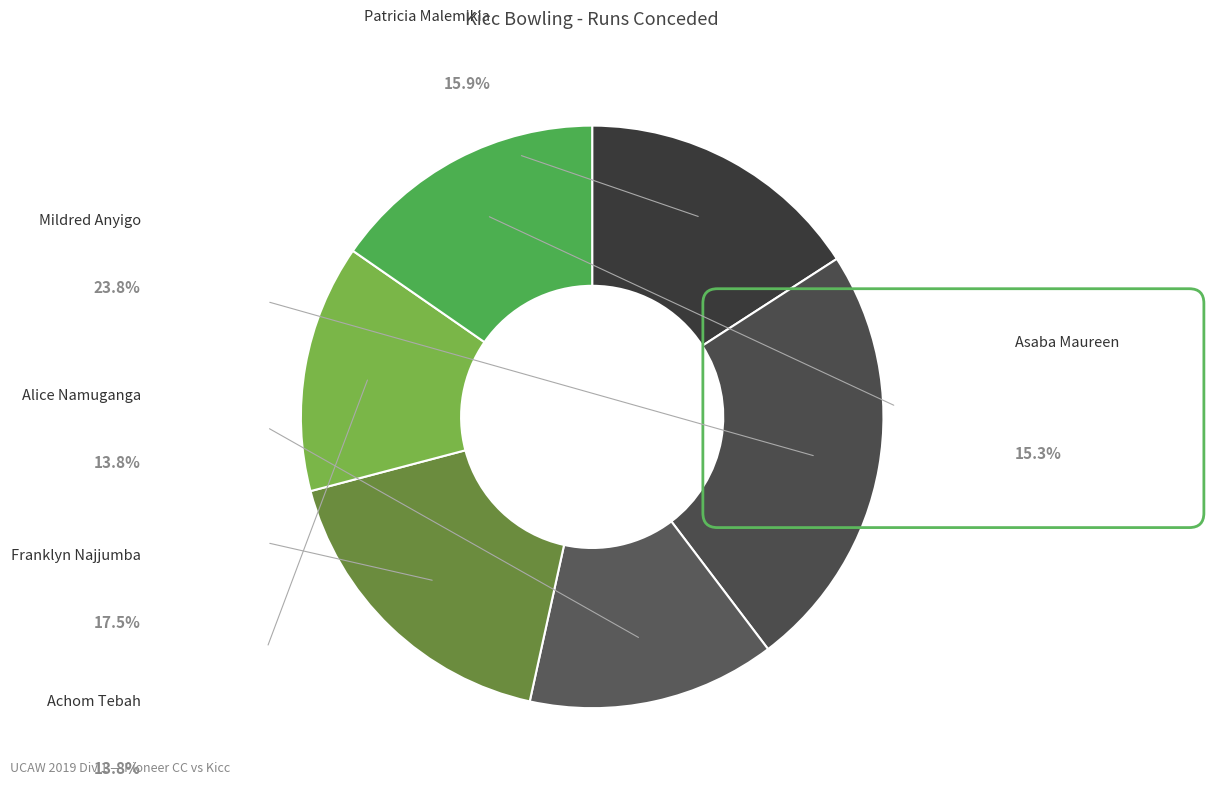

Is there any slice that represents more than half of the pie?

No